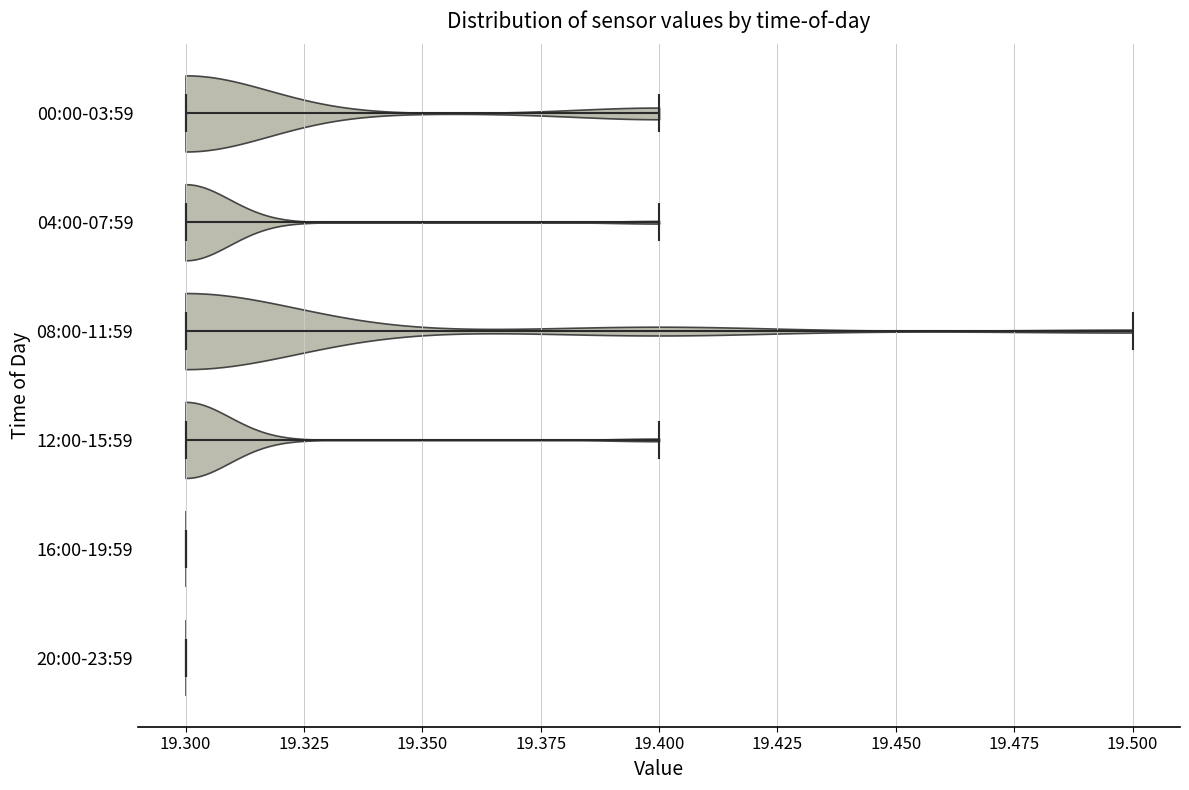

Reading bottom to top, read every violin against the x-axis: where its median line is, and the lowest and highest points it reaches. The values are not printed on the chart, so give them approximately, as read against the axis.

20:00-23:59: median line 19.3, lowest point 19.3, highest point 19.3
16:00-19:59: median line 19.3, lowest point 19.3, highest point 19.3
12:00-15:59: median line 19.3, lowest point 19.3, highest point 19.4
08:00-11:59: median line 19.3, lowest point 19.3, highest point 19.5
04:00-07:59: median line 19.3, lowest point 19.3, highest point 19.4
00:00-03:59: median line 19.3, lowest point 19.3, highest point 19.4